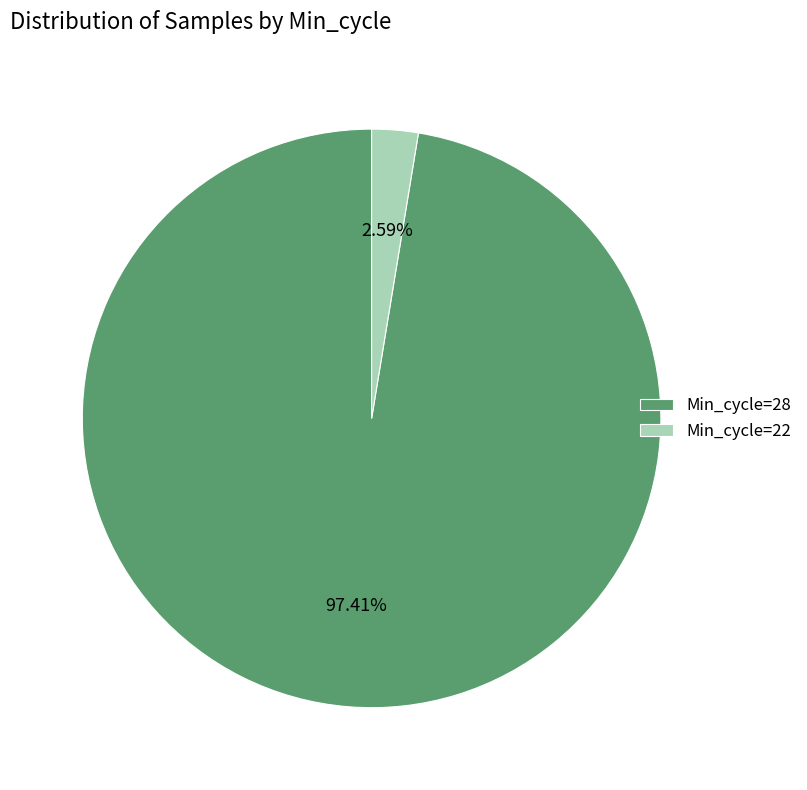

Which slice is the smallest?

Min_cycle=22